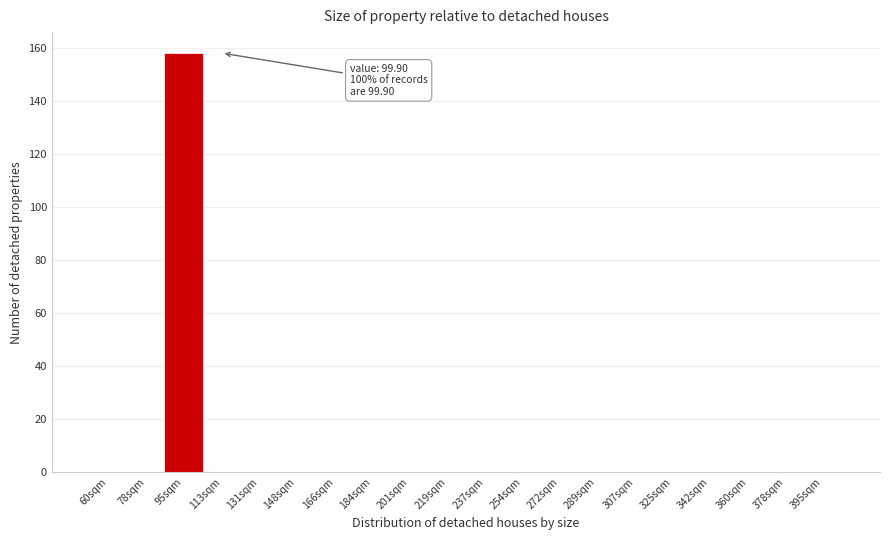

Reading right to left, list all the values displayed in this chart.

395sqm=0	378sqm=0	360sqm=0	342sqm=0	325sqm=0	307sqm=0	289sqm=0	272sqm=0	254sqm=0	237sqm=0	219sqm=0	201sqm=0	184sqm=0	166sqm=0	148sqm=0	131sqm=0	113sqm=0	95sqm=158	78sqm=0	60sqm=0